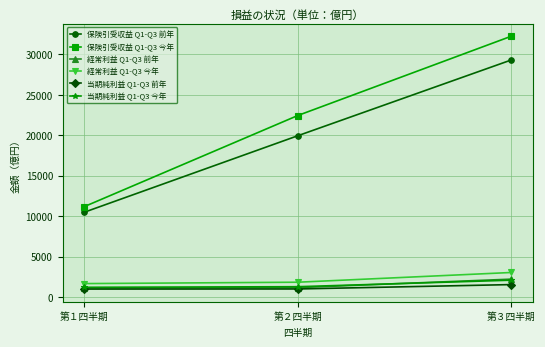

How many categories are shown in the chart?

3